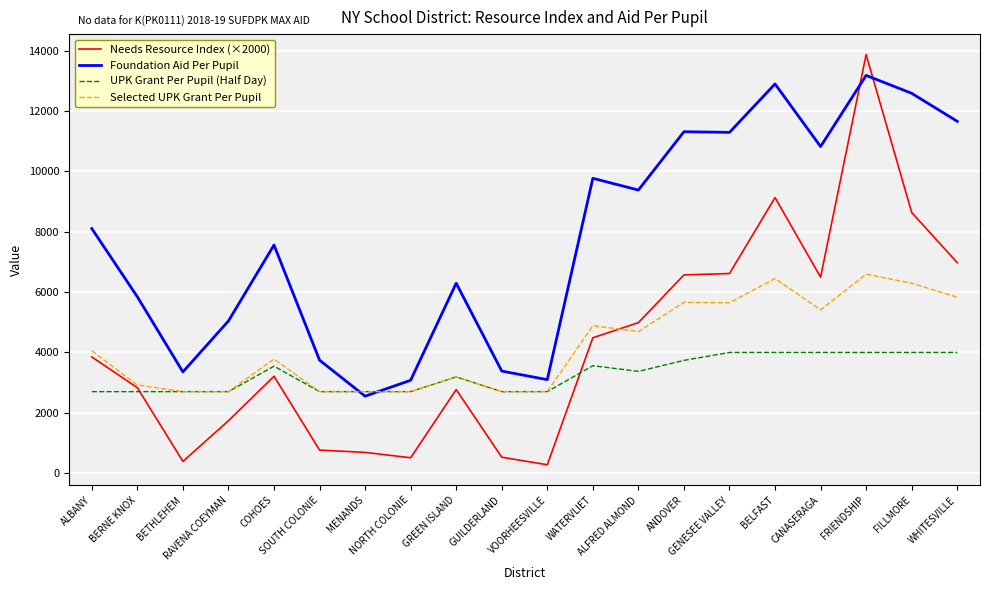

True or false: UPK Grant Per Pupil (Half Day) and Foundation Aid Per Pupil cross at least once.

True